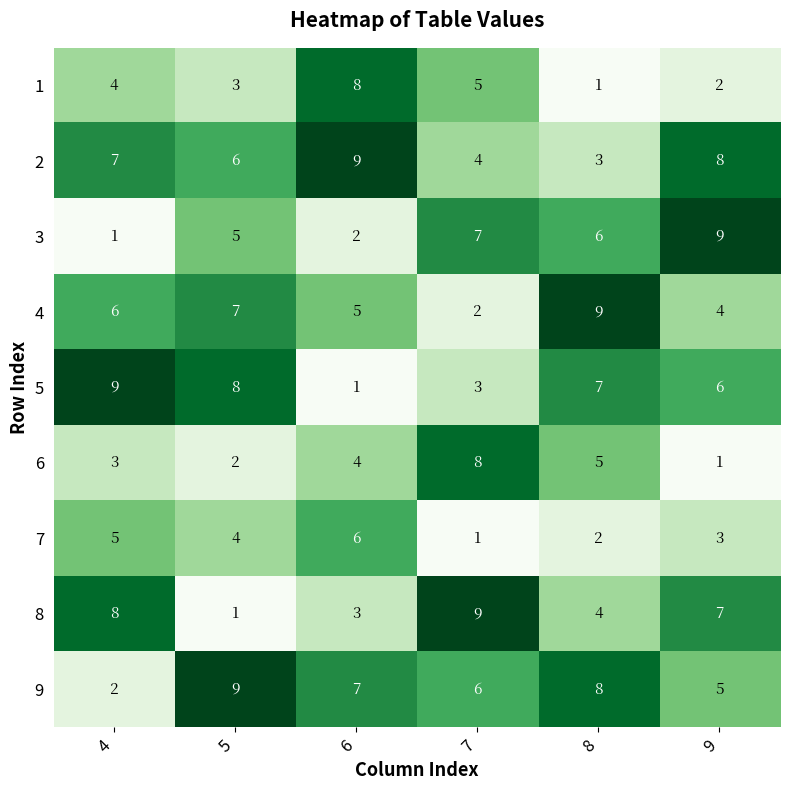

Rank the categories by 2 value from lowest to highest.

8, 7, 5, 4, 9, 6